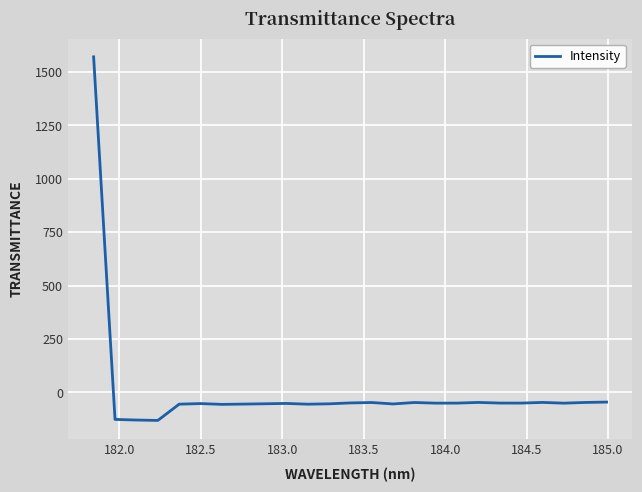

What is the difference between the maximum and minimum values?

1701.9